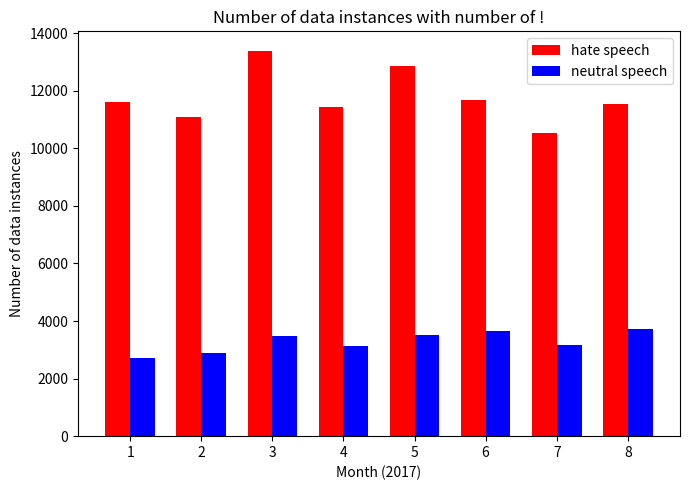

Between 2 and 4, which series saw the biggest shift?

hate speech